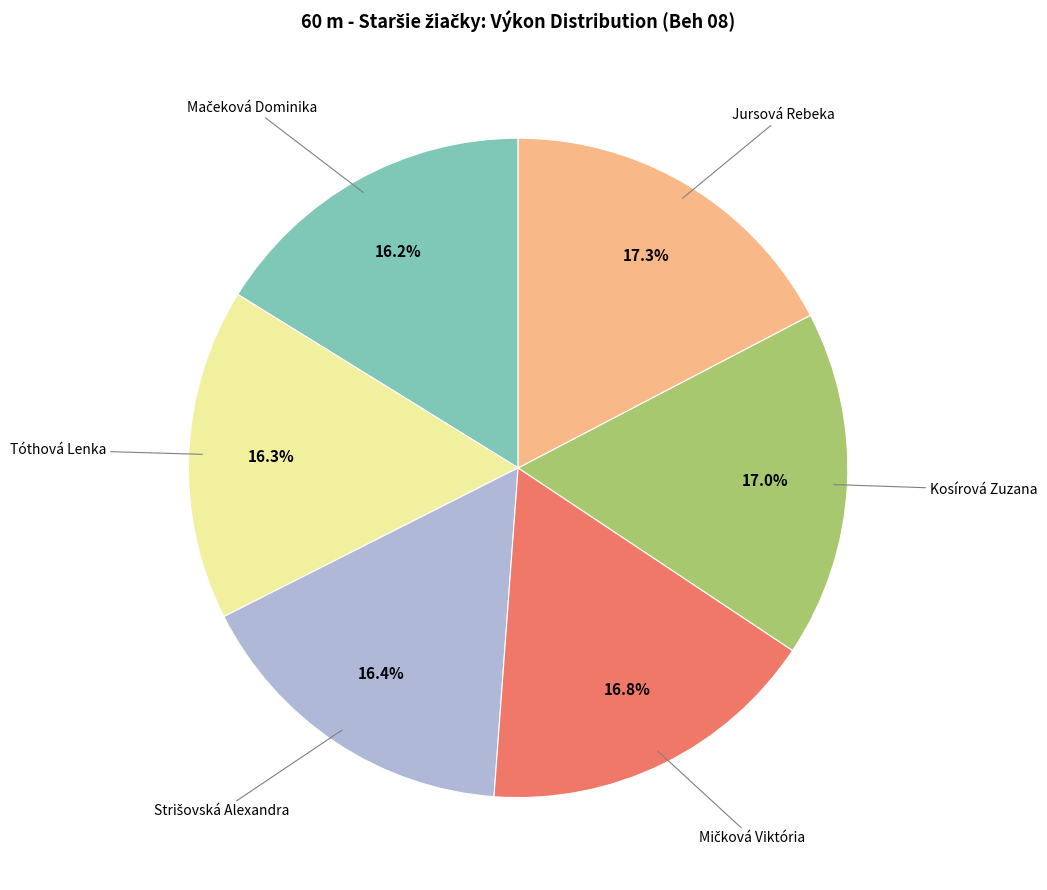

Is there any slice that represents more than half of the pie?

No